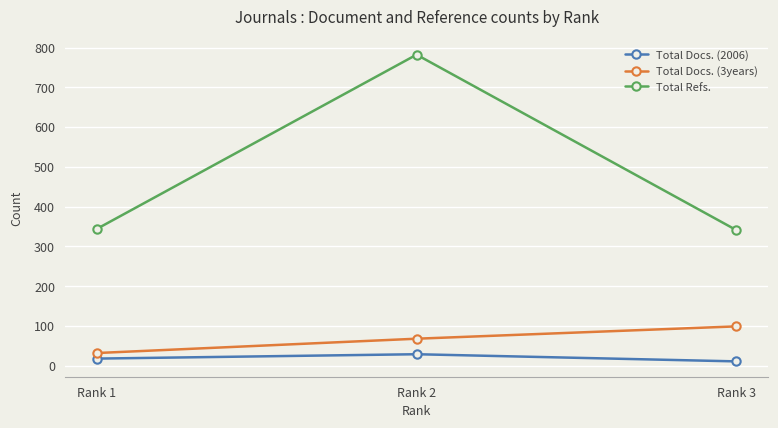

Is it true that Total Refs. equals 128 at Rank 1?

False